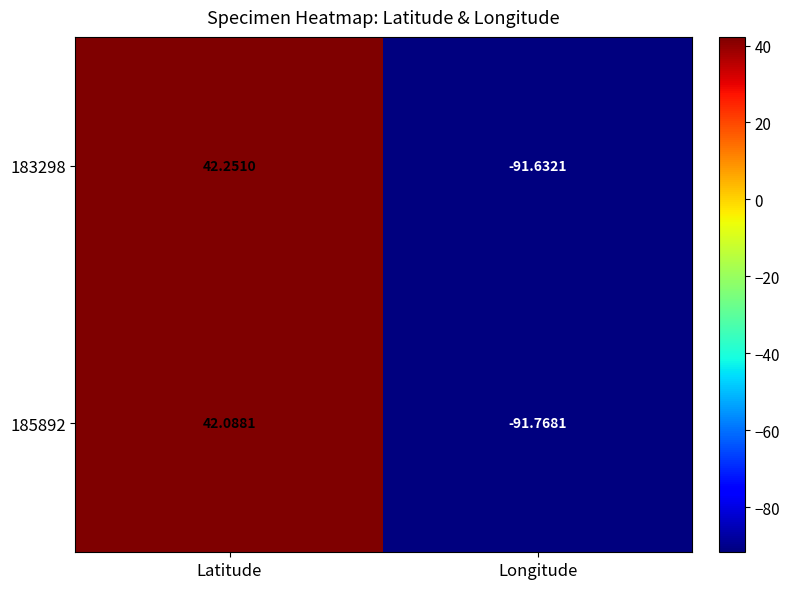

Which label corresponds to the largest value in the chart?

Latitude